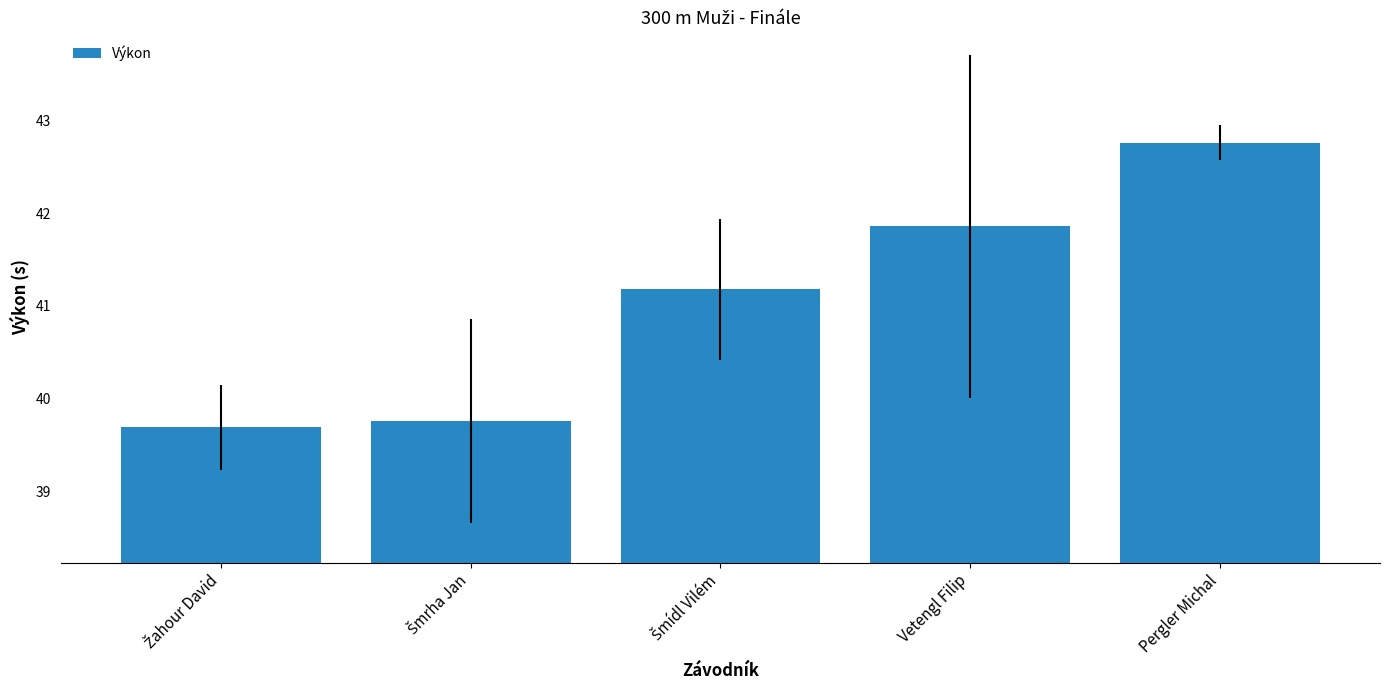

What is the approximate value at Vetengl Filip?

41.9